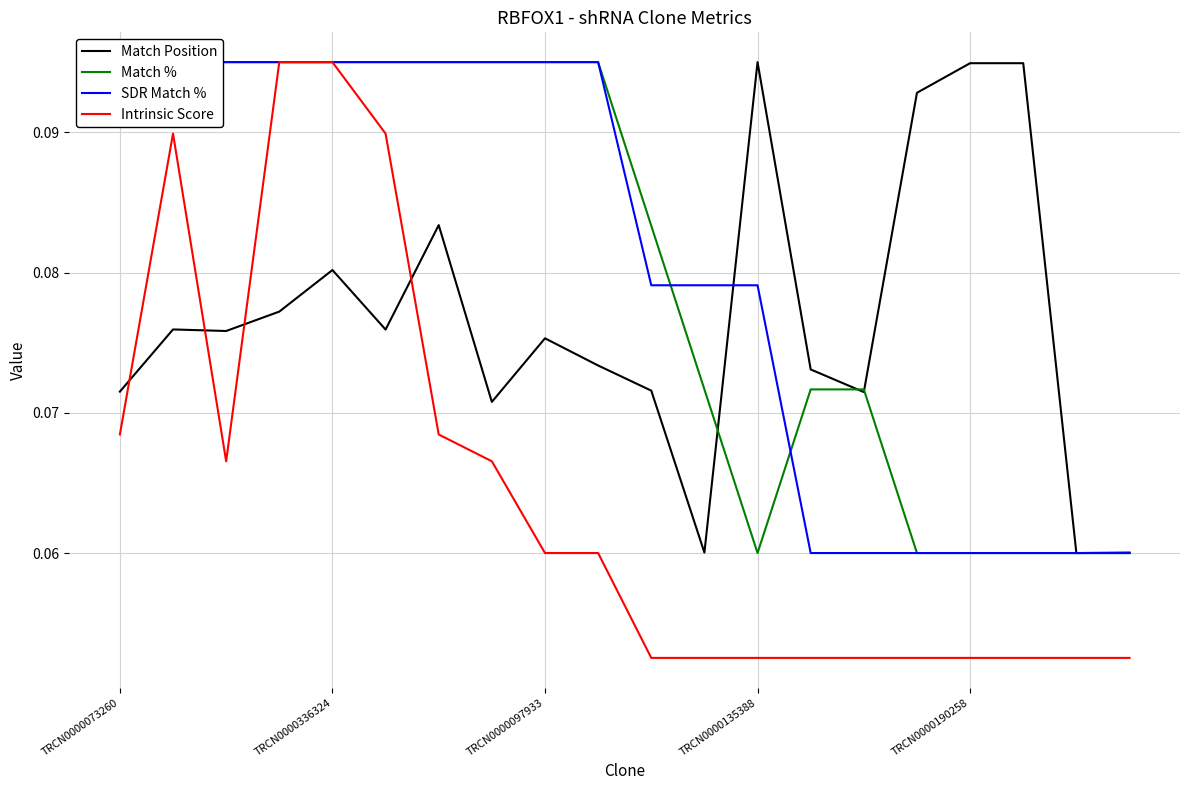

List the series in order of their peak value, highest first.

Match Position, Match %, SDR Match %, Intrinsic Score